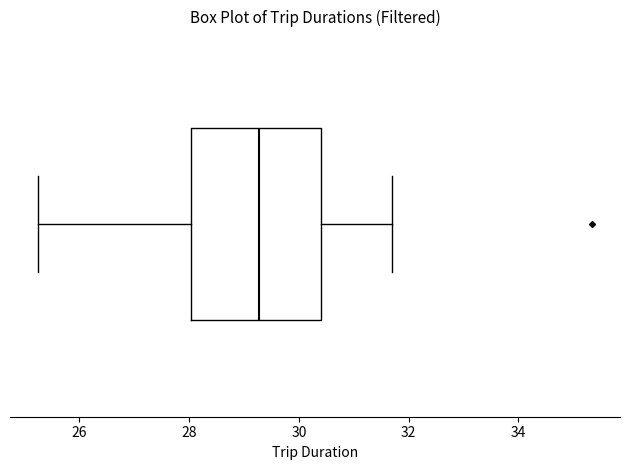

Read this box plot against the x-axis: the position of the median line, the range covered by the box, and the ends of both whiskers. The values are not printed on the chart, so give them approximately, as read against the axis.

median 29.2, box 28.0 to 30.4, whiskers 25.2 to 31.6